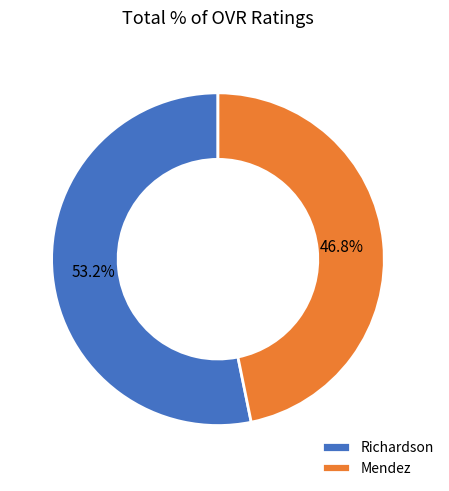

How many segments does this pie chart have?

2